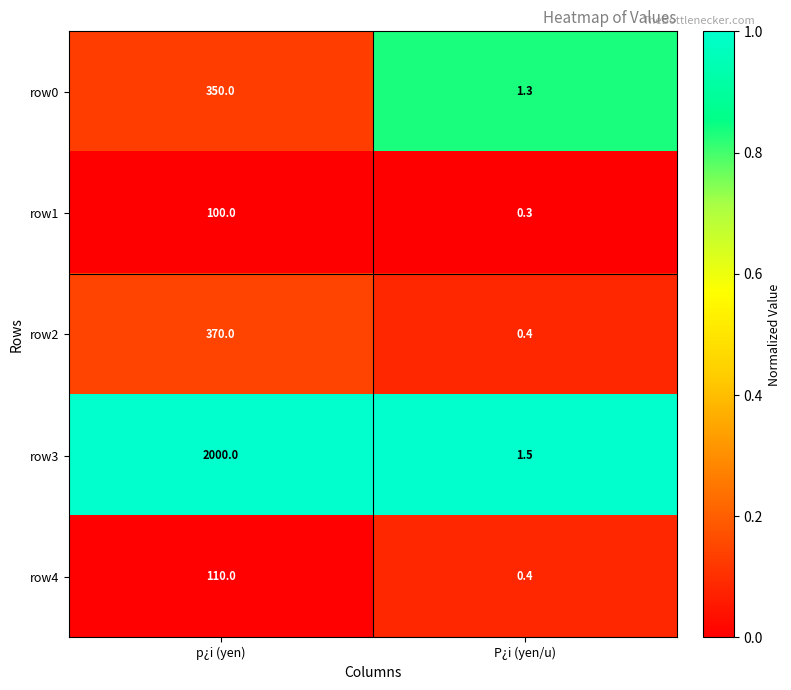

List the labels in order of row3 value, largest first.

p¿i (yen), P¿i (yen/u)